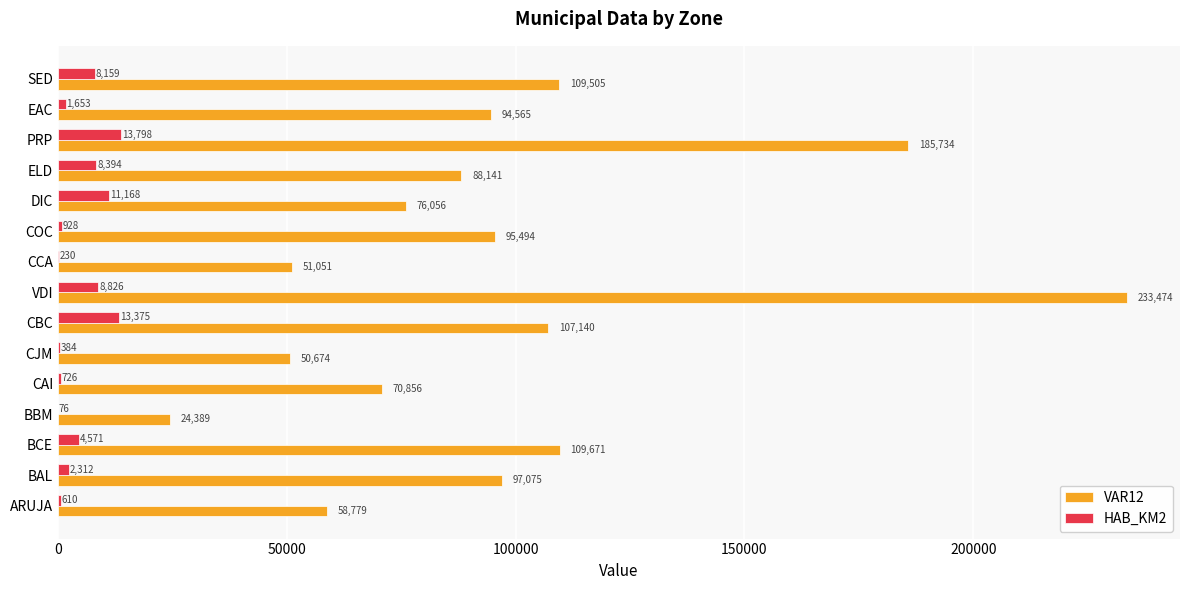

Between CCA and EAC, which series saw the biggest shift?

VAR12